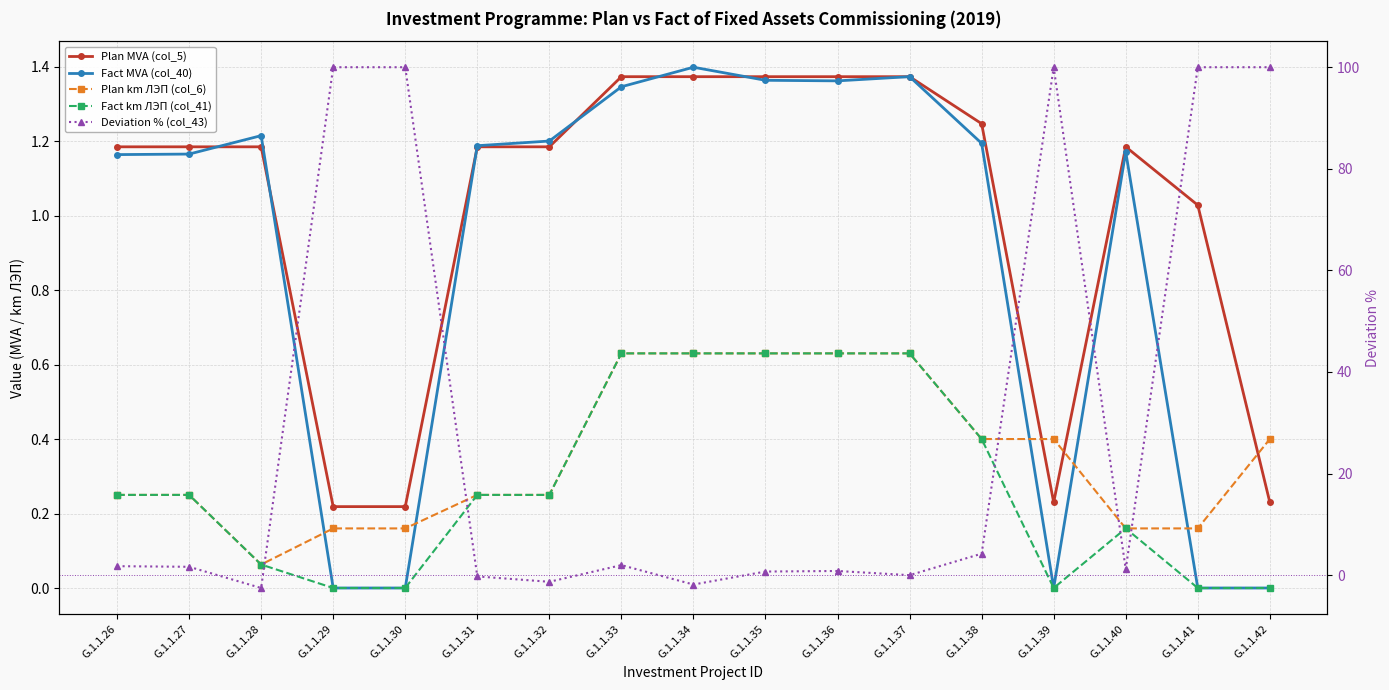

Is it true that Plan MVA (col_5) equals 1.2 at G.1.1.32?

True